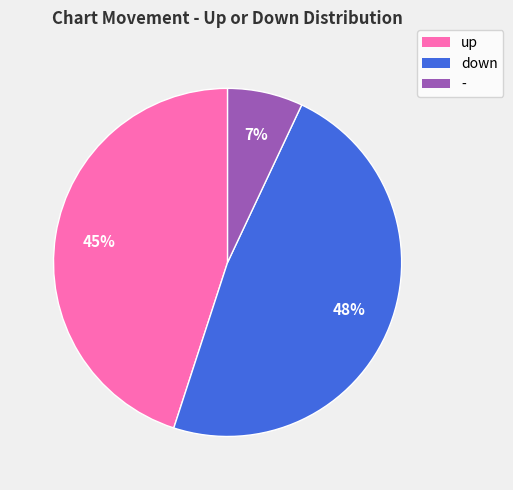

True or false: - accounts for 7% of the total.

True